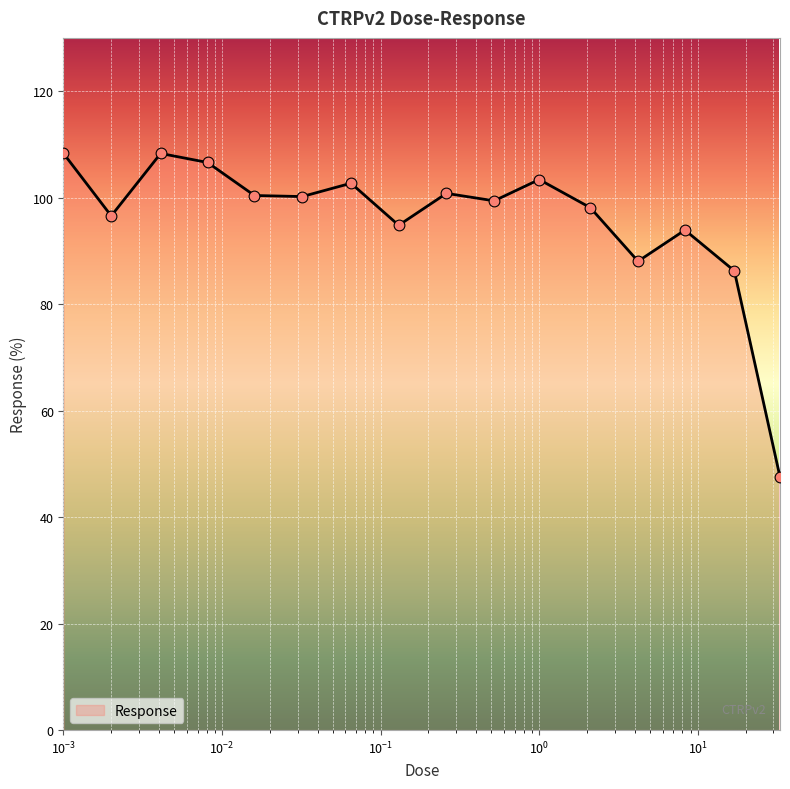

What is the minimum value shown in the chart?

47.5